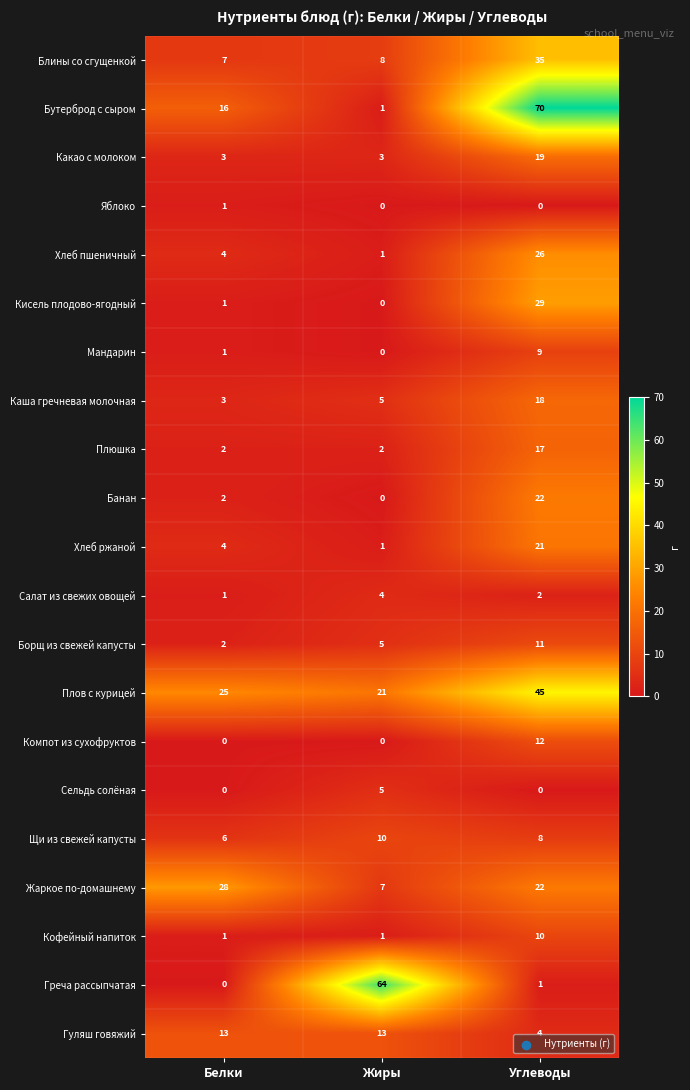

Which series changed the most between Белки and Жиры?

Греча рассыпчатая